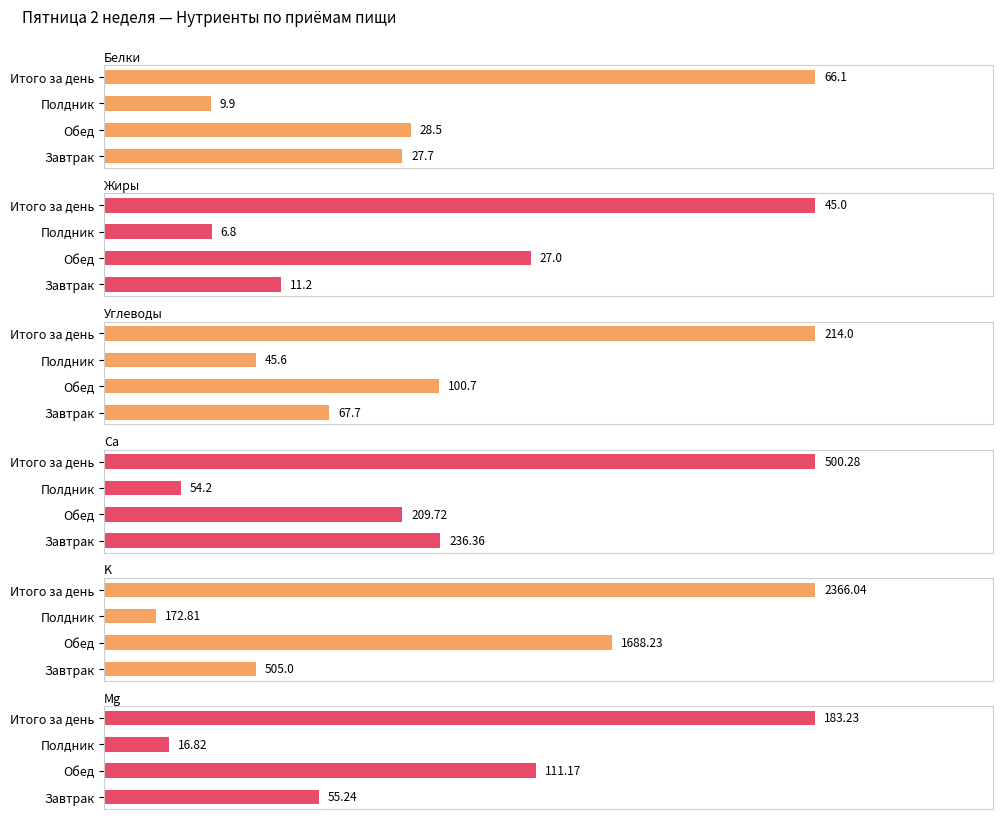

What is the minimum value for Углеводы?

45.6